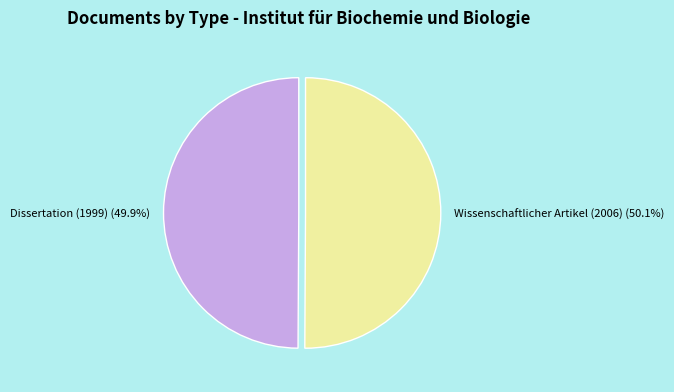

To the nearest percent, what is the combined percentage of Wissenschaftlicher Artikel (2006) and Dissertation (1999)?

100%